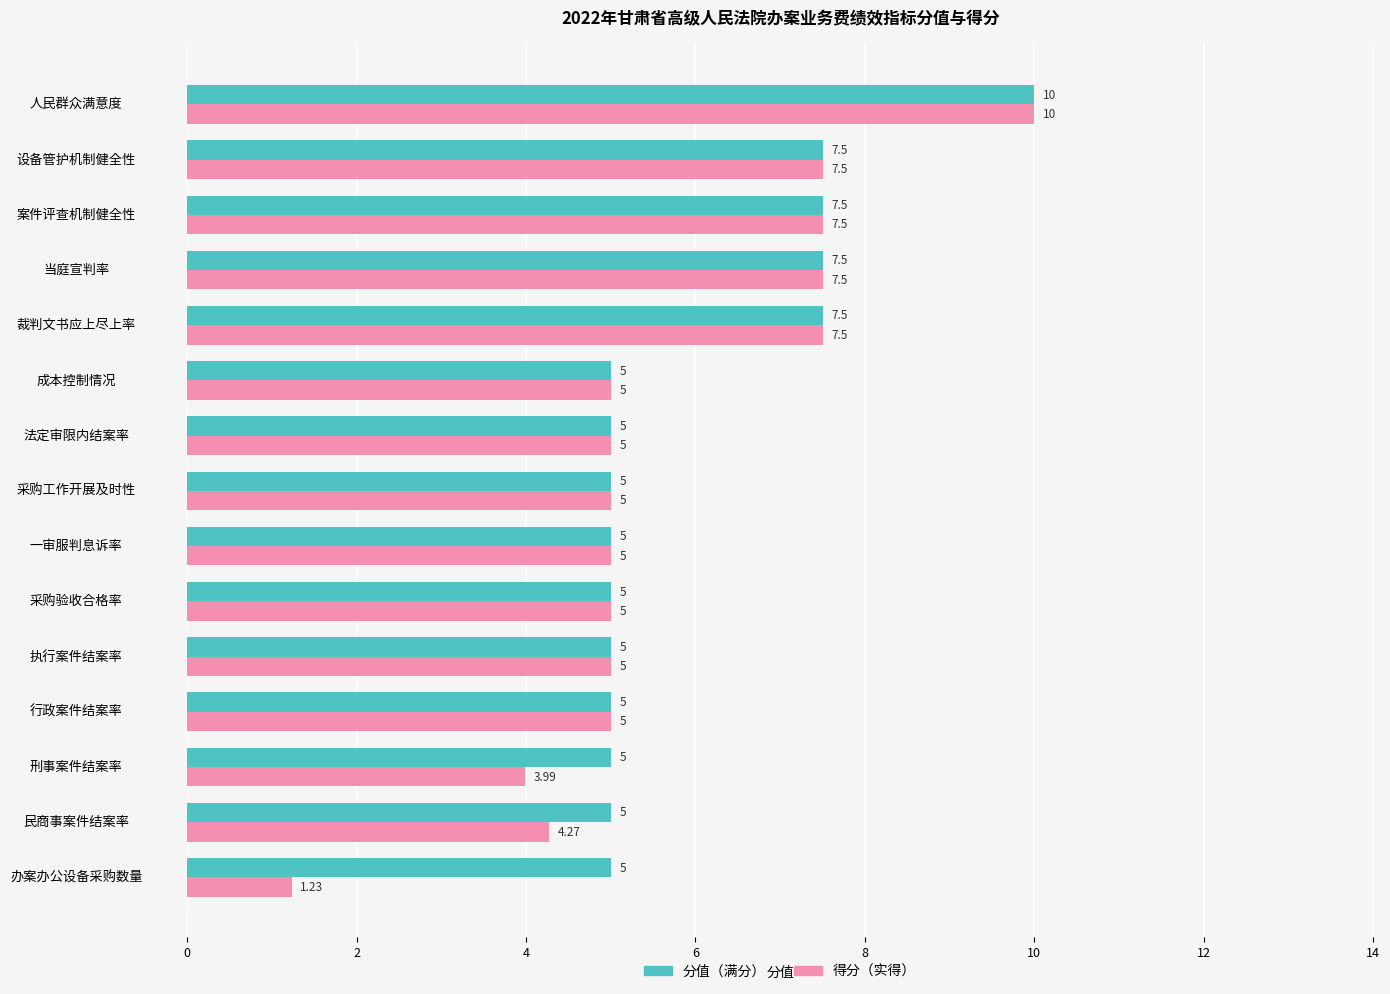

Which series has the largest total across all categories?

分值（满分）